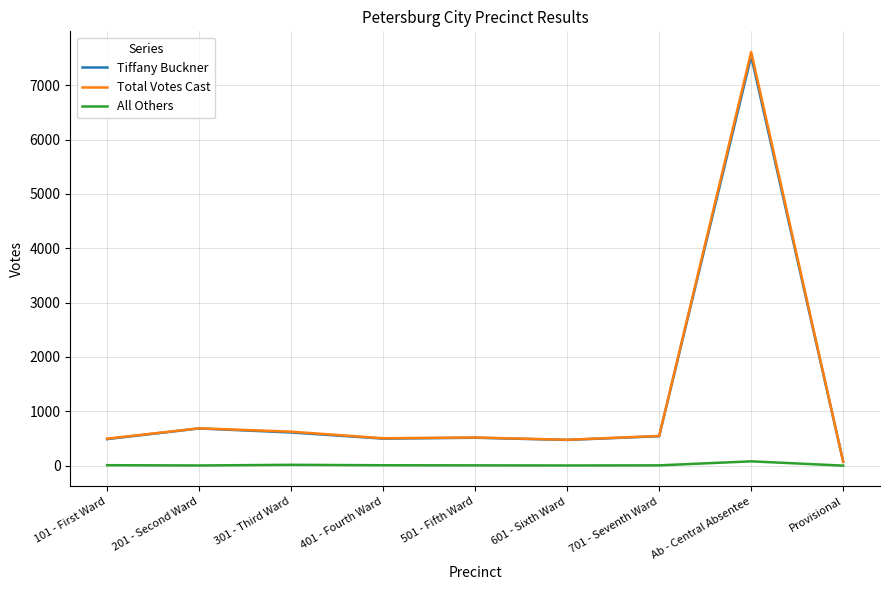

At which label does Total Votes Cast reach its peak?

Ab - Central Absentee